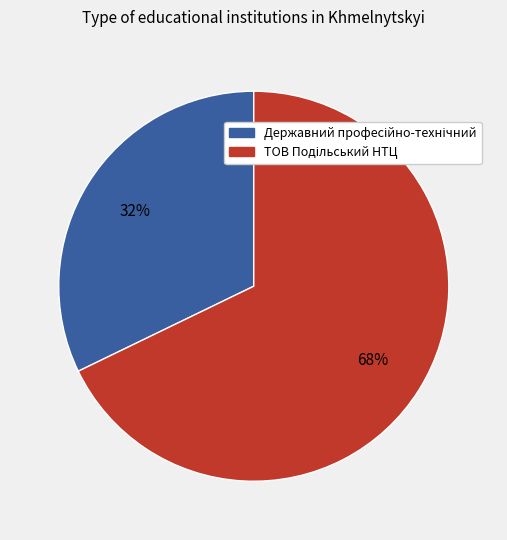

Is there any slice that represents more than half of the pie?

Yes